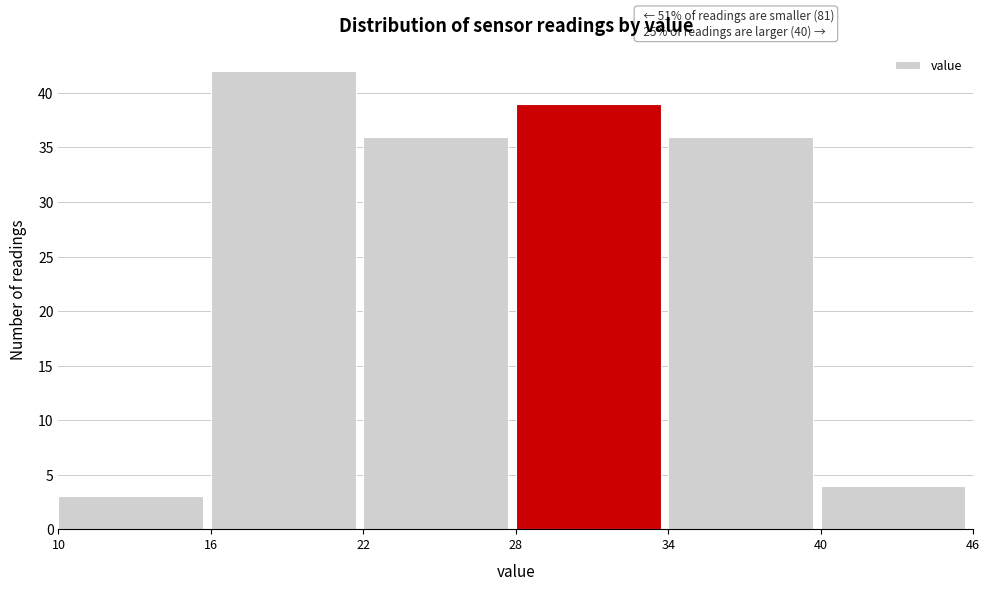

Over which range of the x-axis is the bar tallest?

16 to 22